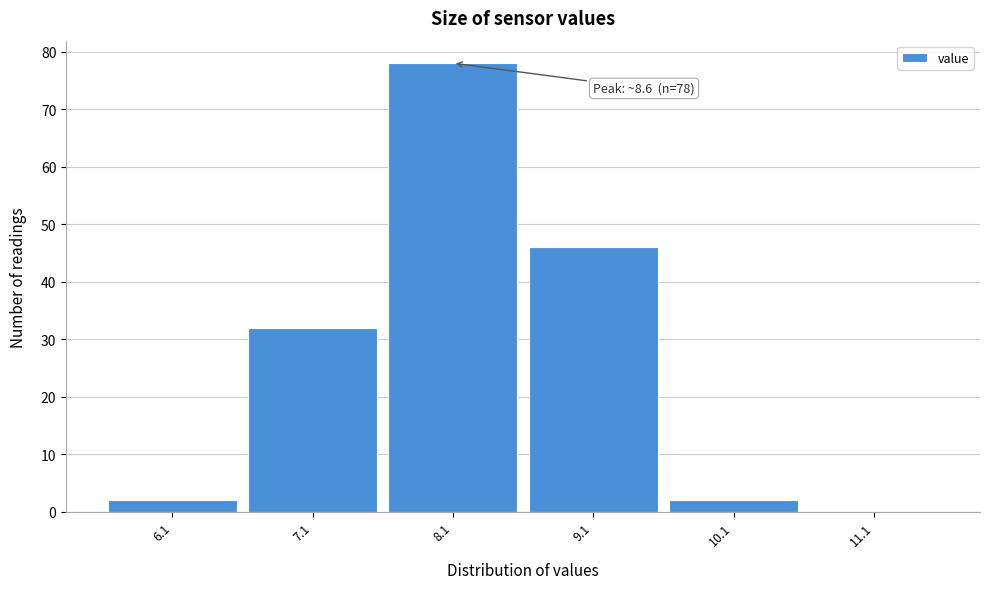

Reading right to left, what are all the values shown in this chart?

11.1=0	10.1=2	9.1=46	8.1=78	7.1=32	6.1=2